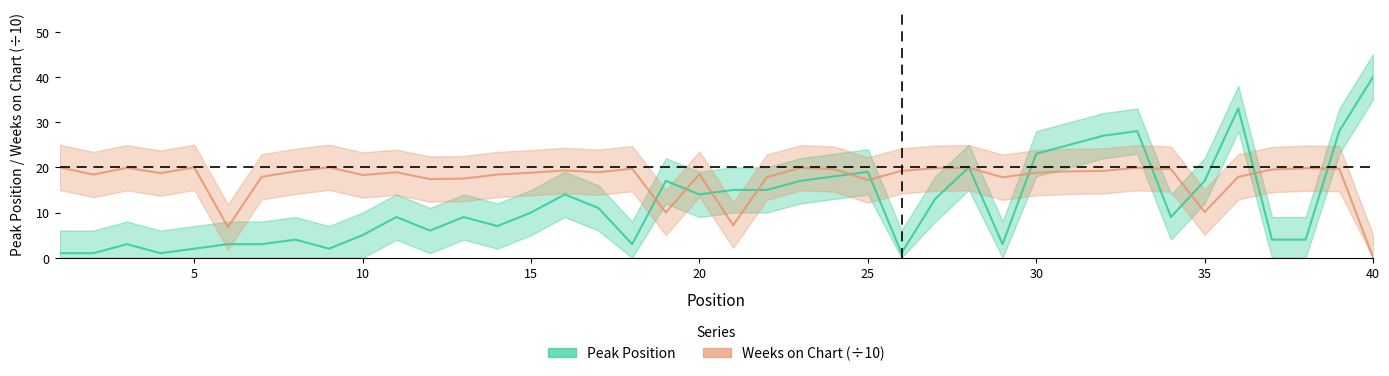

How many values in the Peak Position series exceed 10?

19